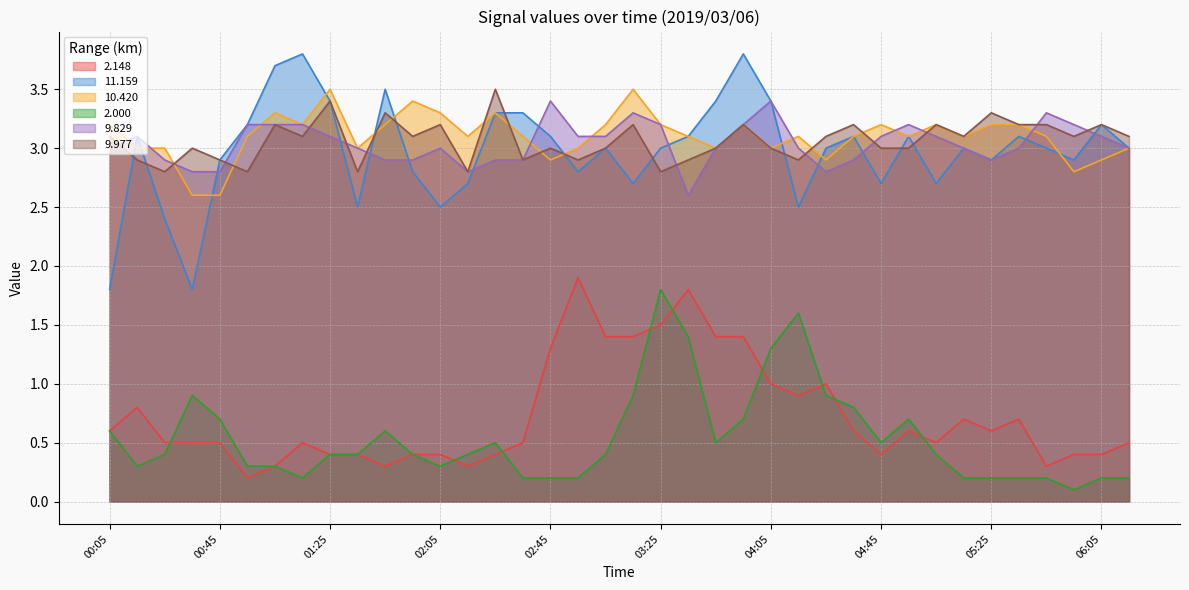

List the series in order of their peak value, highest first.

11.159, 10.420, 9.977, 9.829, 2.148, 2.000